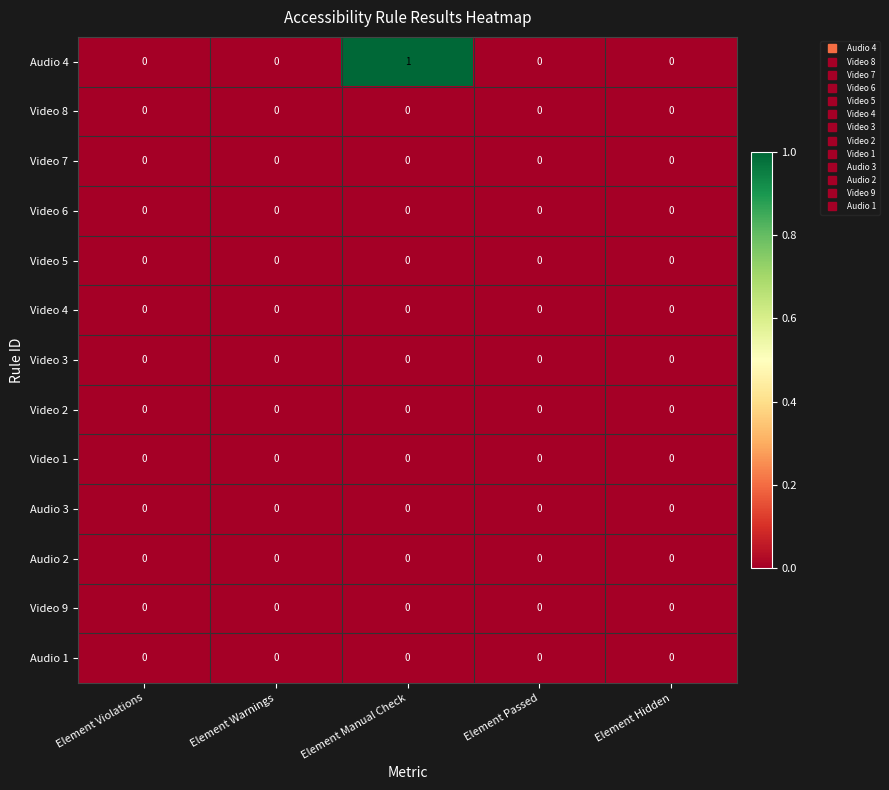

Which category has the highest value across all series?

Element Manual Check